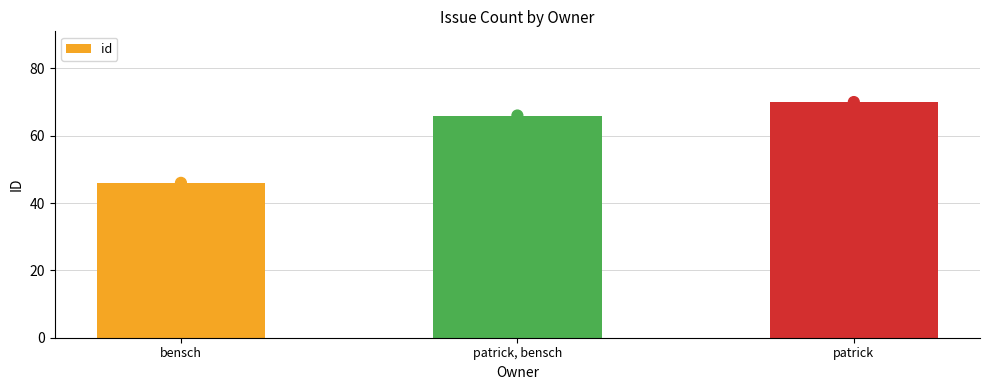

What is the change in value from bensch to patrick, bensch?

+20